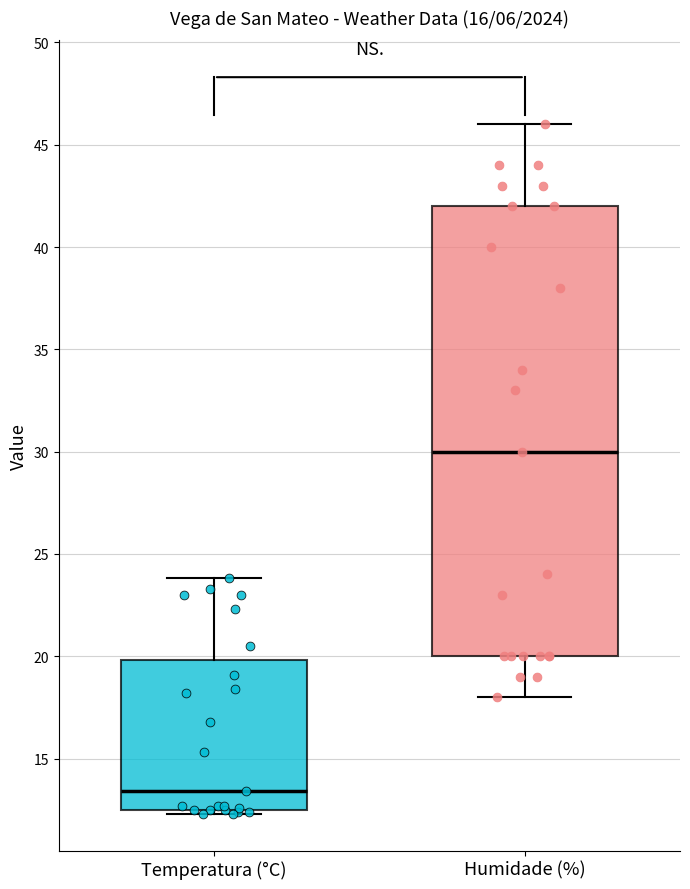

Which box's median line is the highest?

Humidade (%)